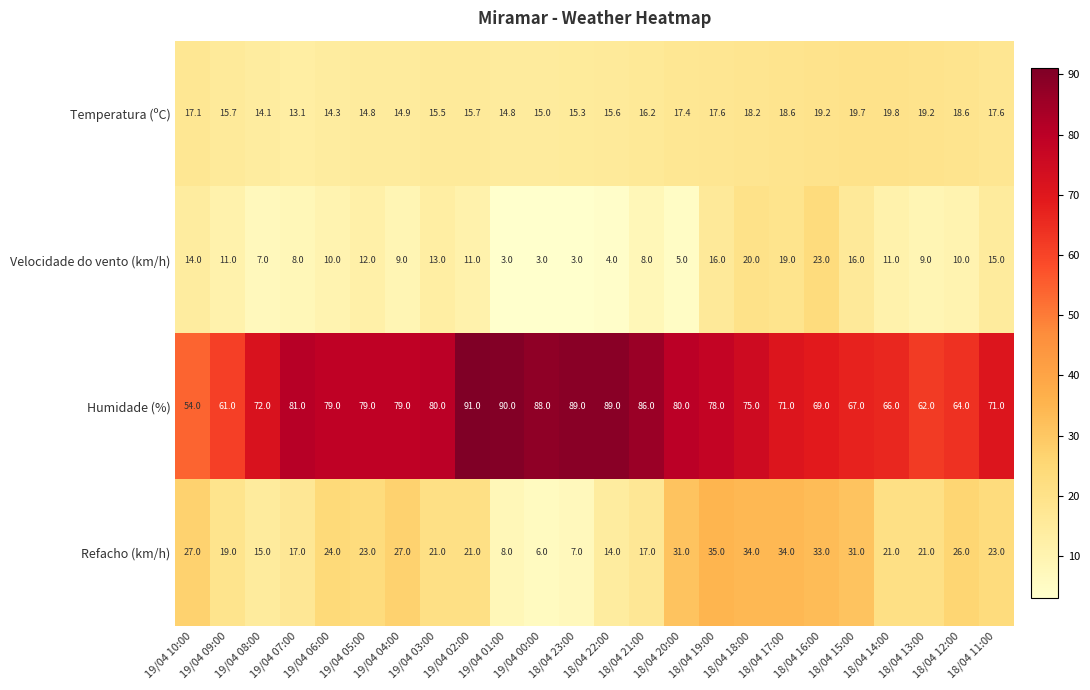

What is the difference between the maximum and minimum values in the Temperatura (ºC) series?

6.7